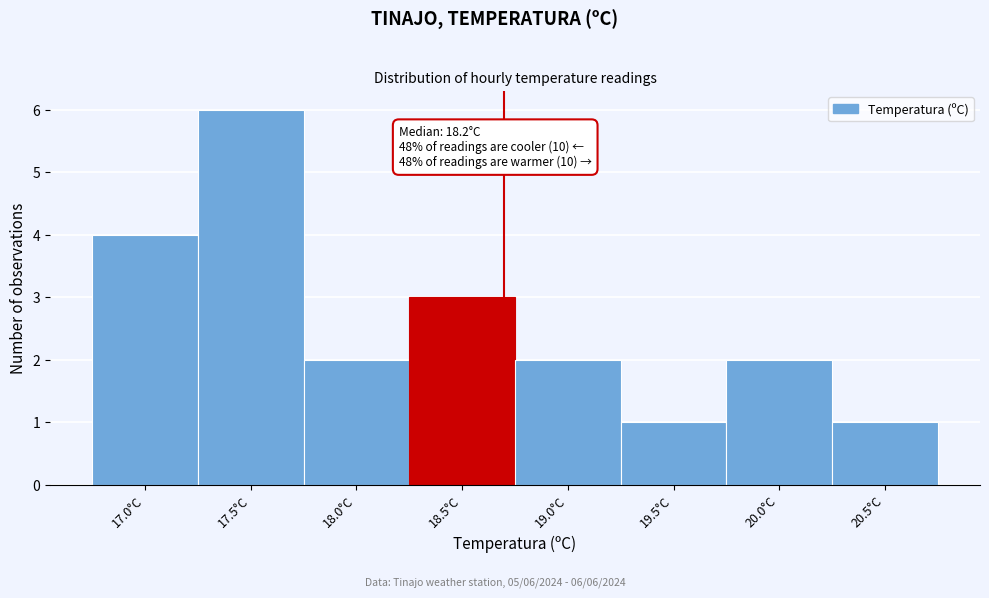

Reading left to right, list all the values displayed in this chart.

4	6	2	3	2	1	2	1